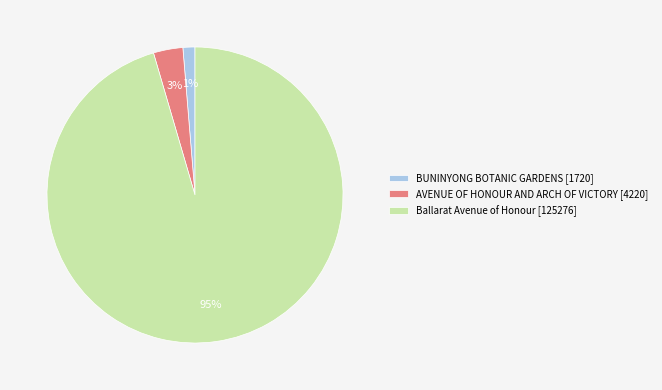

Do AVENUE OF HONOUR AND ARCH OF VICTORY [4220] and Ballarat Avenue of Honour [125276] together represent more than half of the pie?

Yes